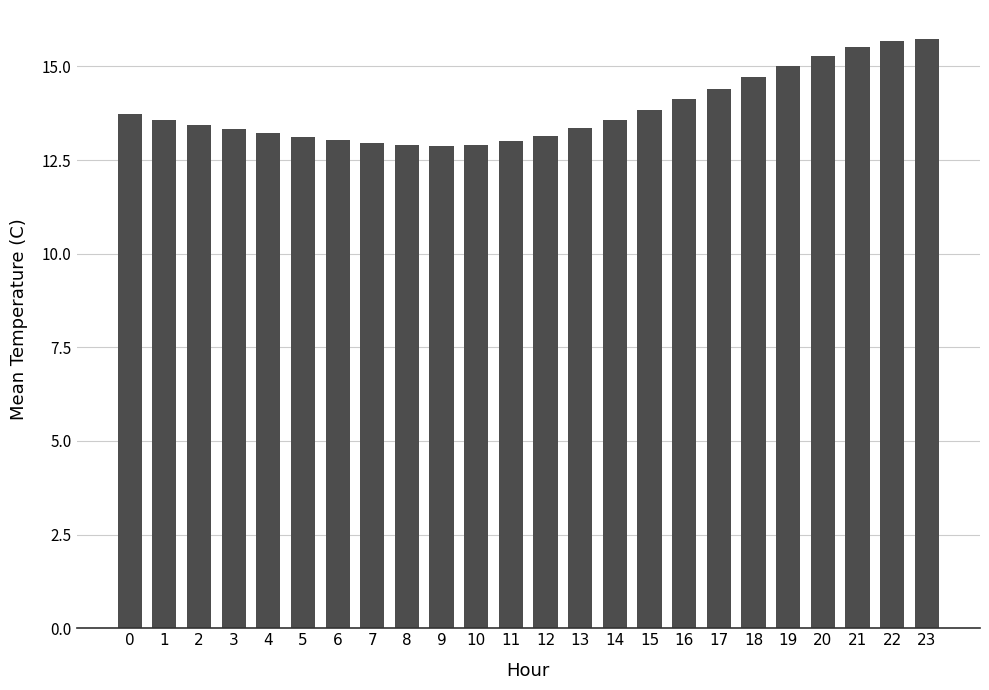

What is the value of the 3rd bar from the left?

13.4